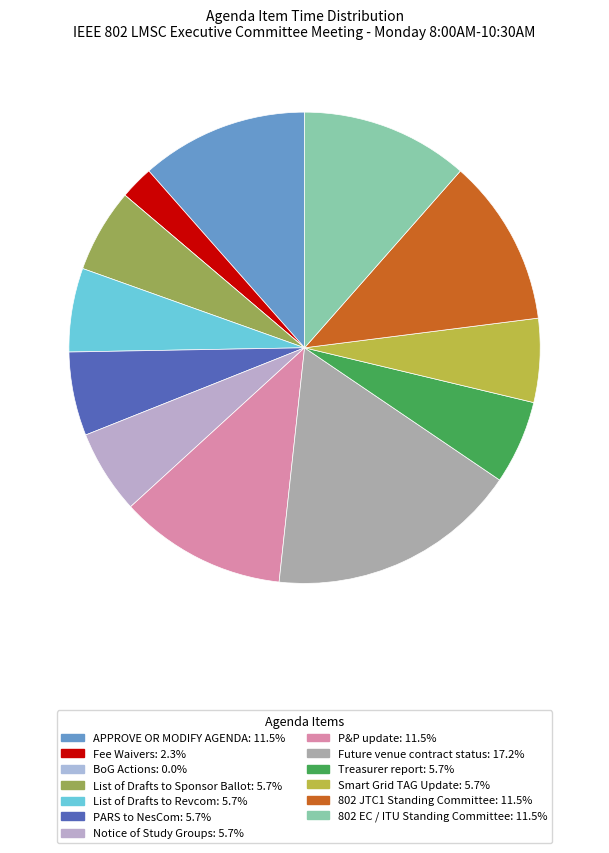

Is there any slice that represents more than half of the pie?

No